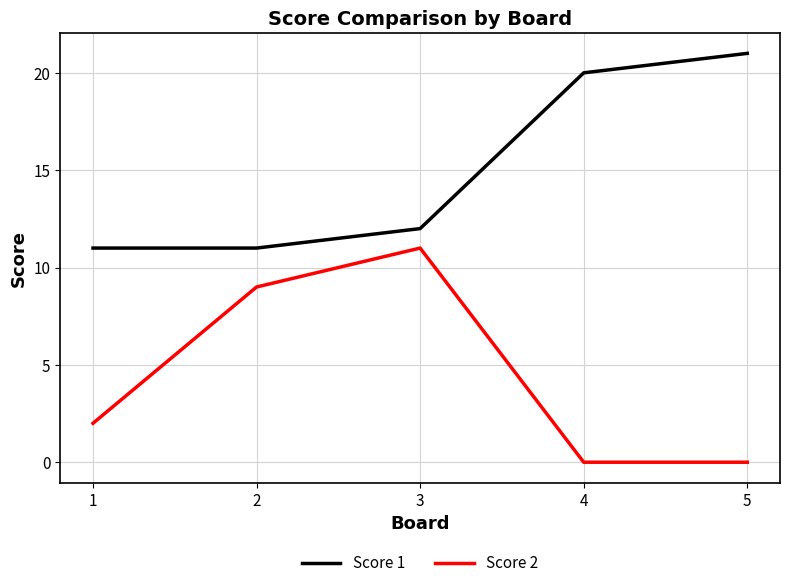

How many lines are shown in the chart?

2